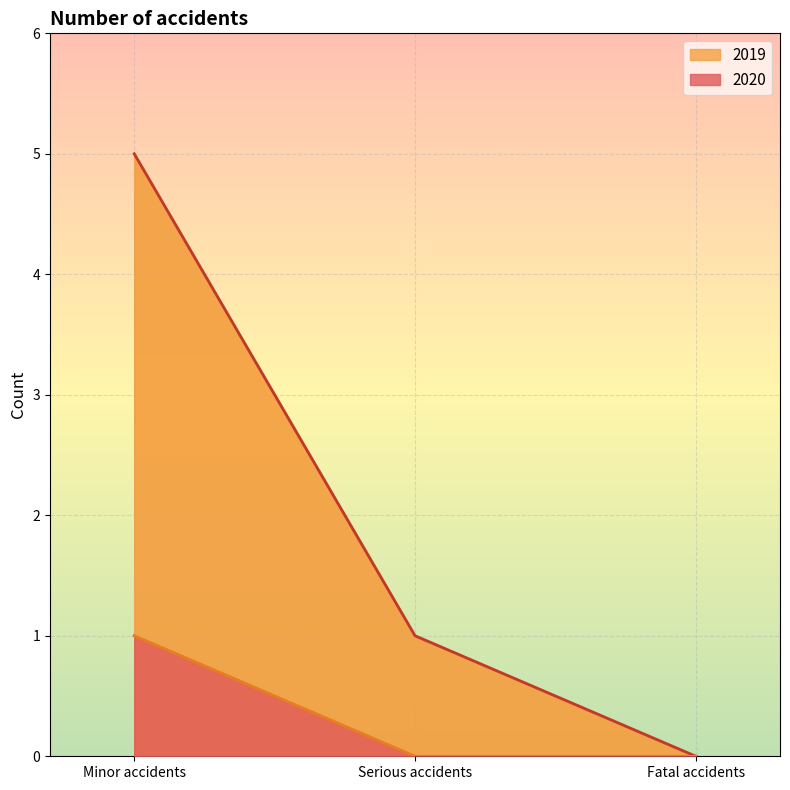

At which category is the sum across all series the highest?

Minor accidents